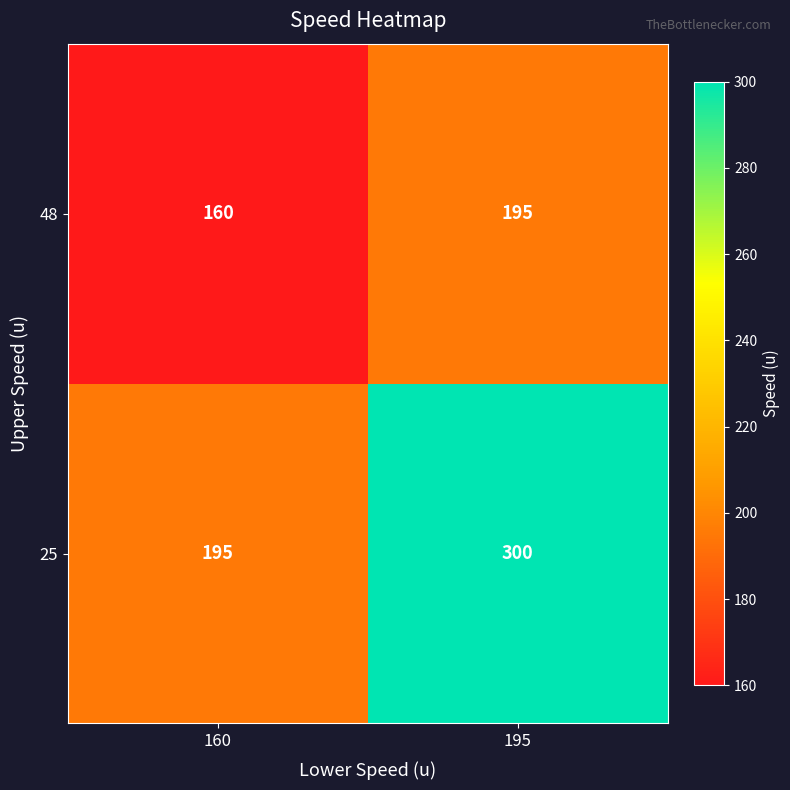

What is the difference between the highest and lowest values at 195?

105